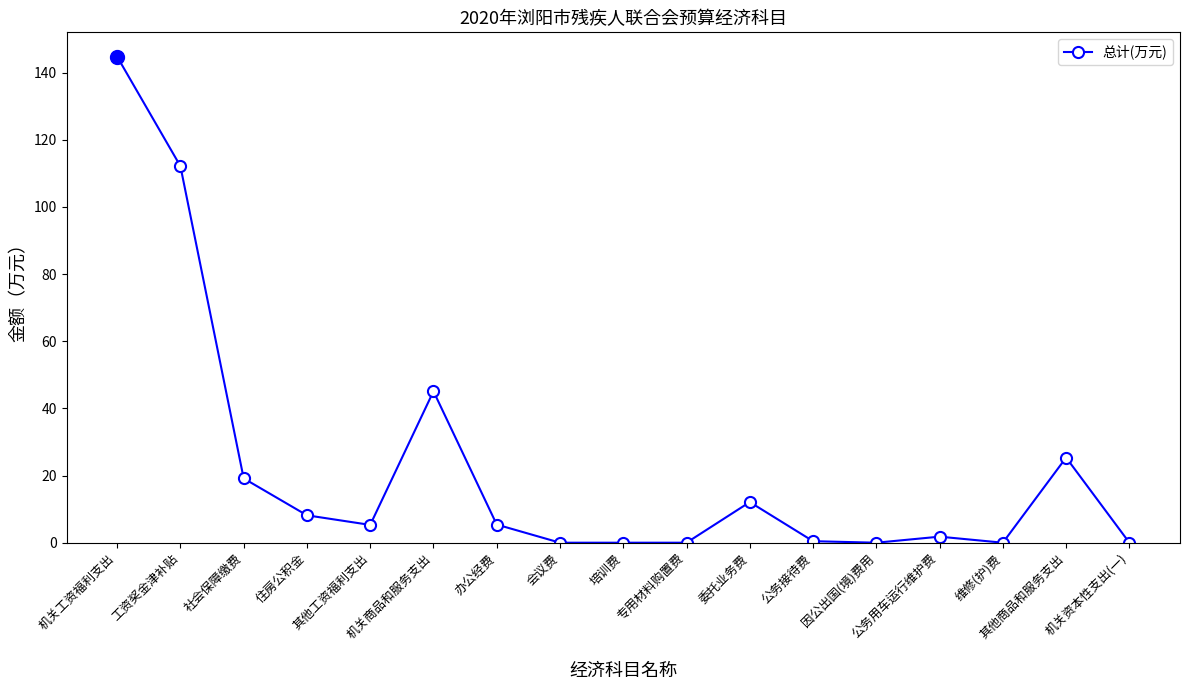

Which has a higher value, 培训费 or 住房公积金?

住房公积金